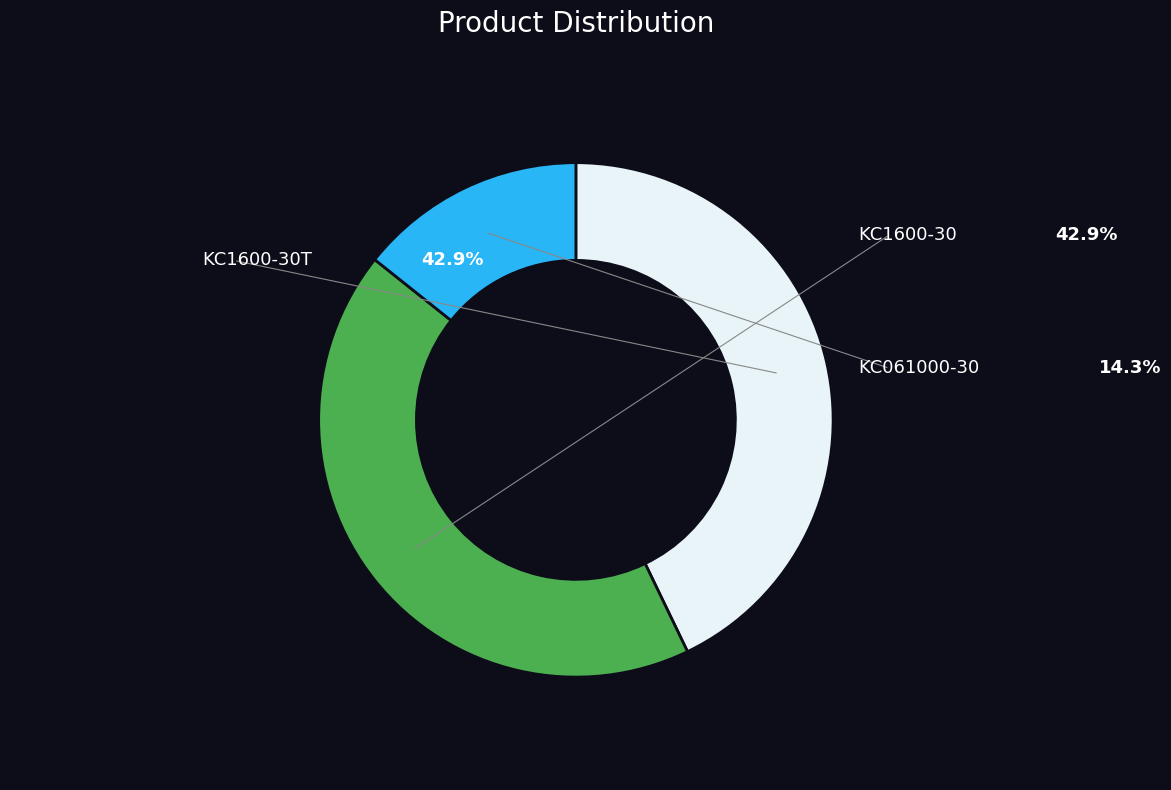

Is it true that KC061000-30 is 14% of the pie?

True